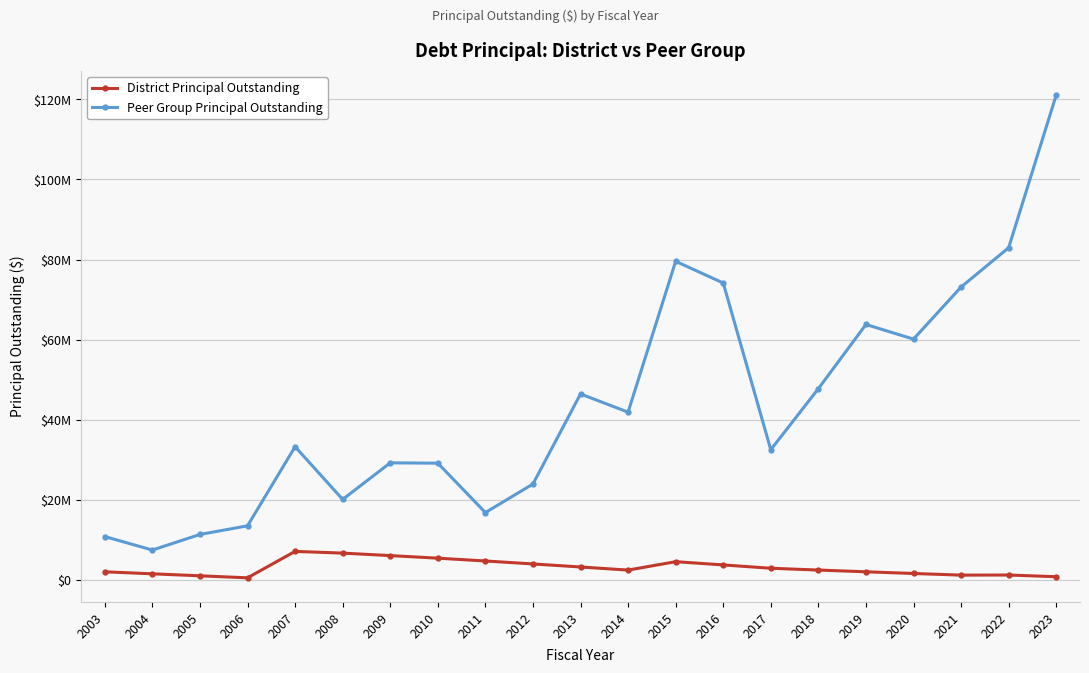

How many values in the Peer Group Principal Outstanding series are below 33249999?

10